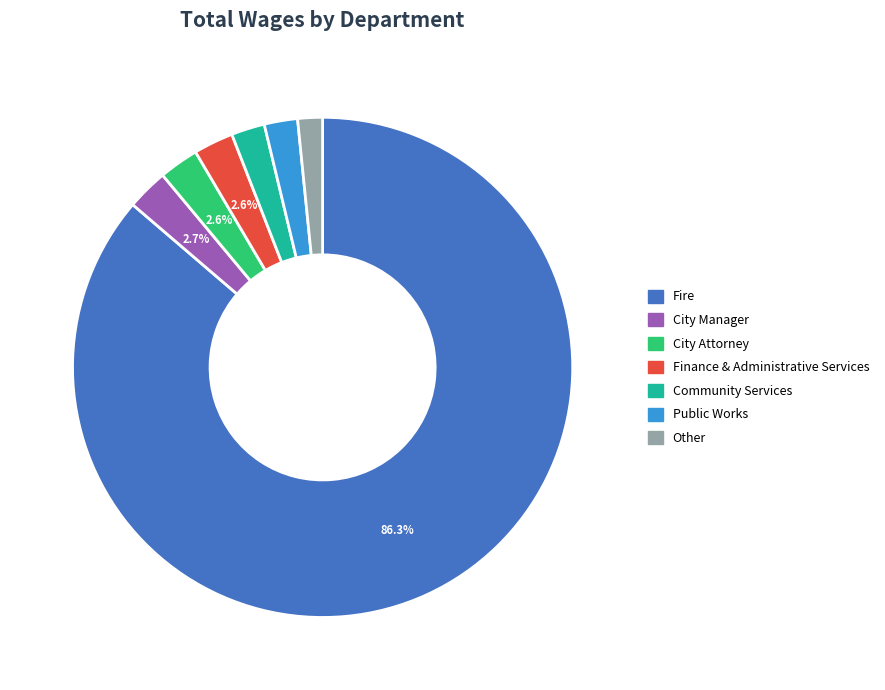

How many slices are in this pie chart?

7